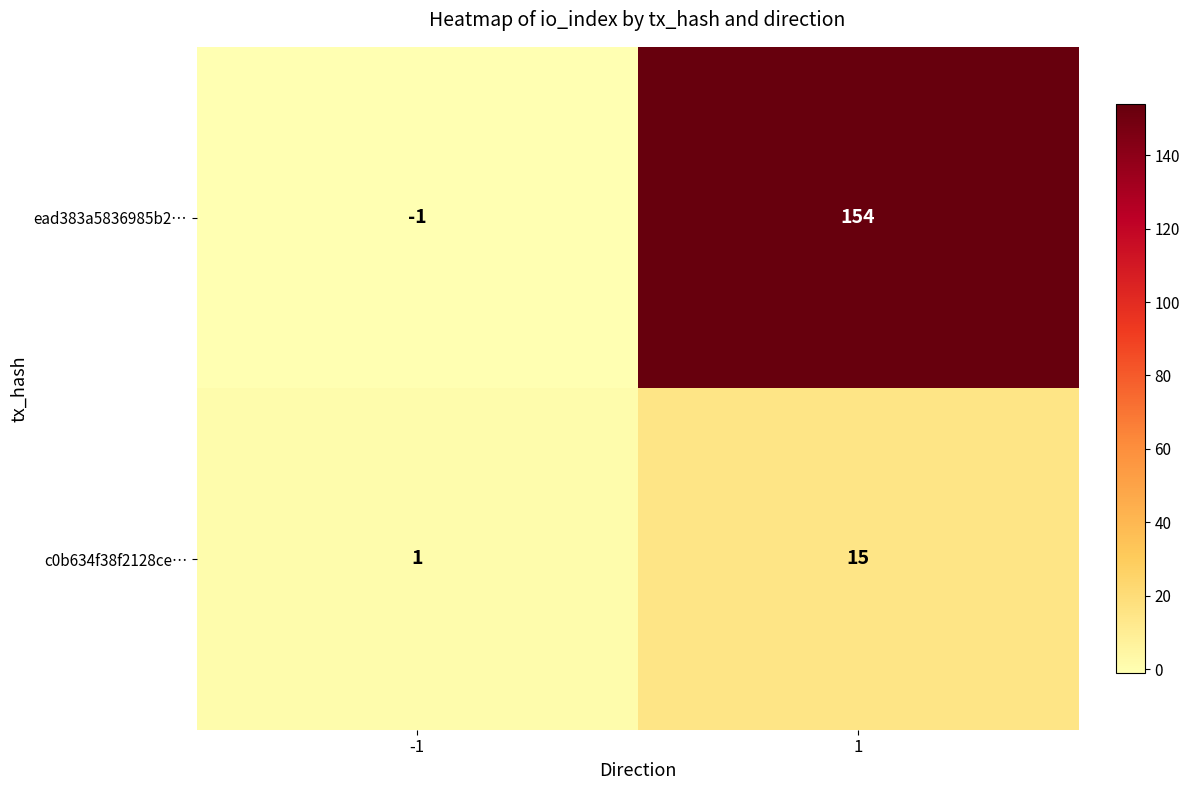

At -1, list the series in order from smallest to largest.

ead383a5836985b2…, c0b634f38f2128ce…